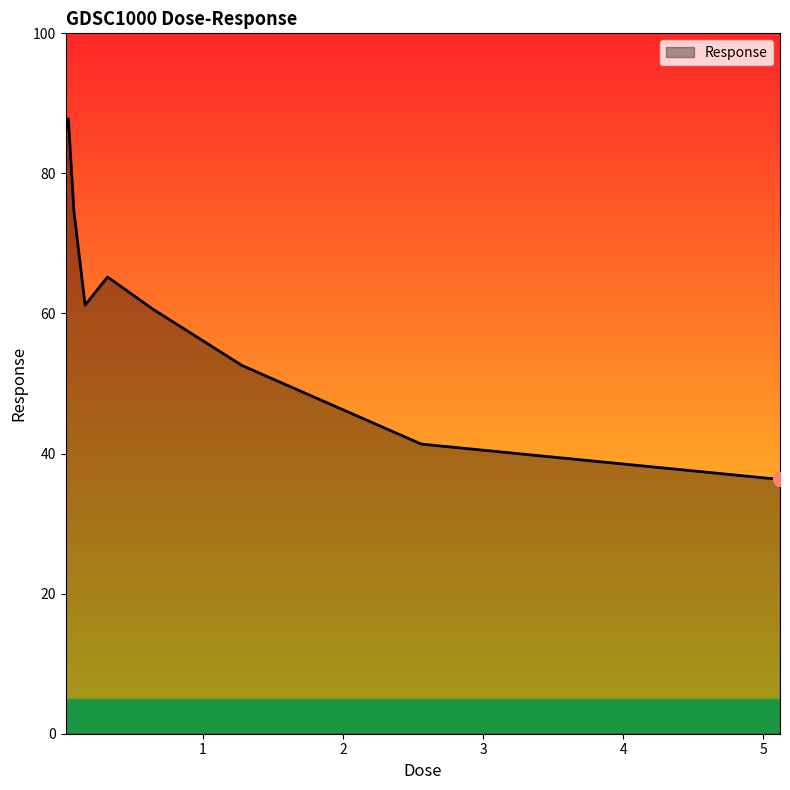

What is the sum of all values?

565.9